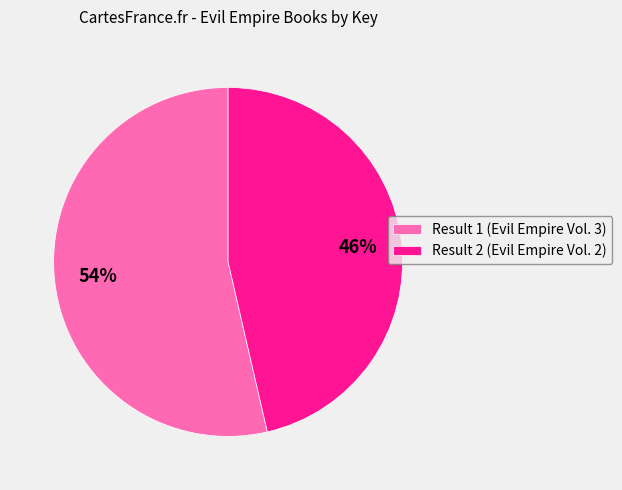

What percentage is the Result 2 (Evil Empire Vol. 2) slice, to the nearest percent?

46%